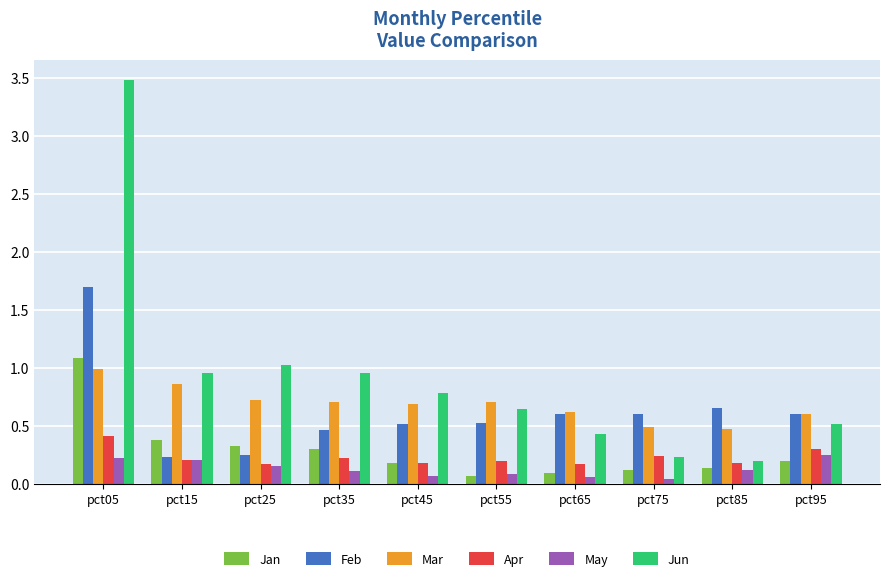

What is the sum of all Jan values?

2.9